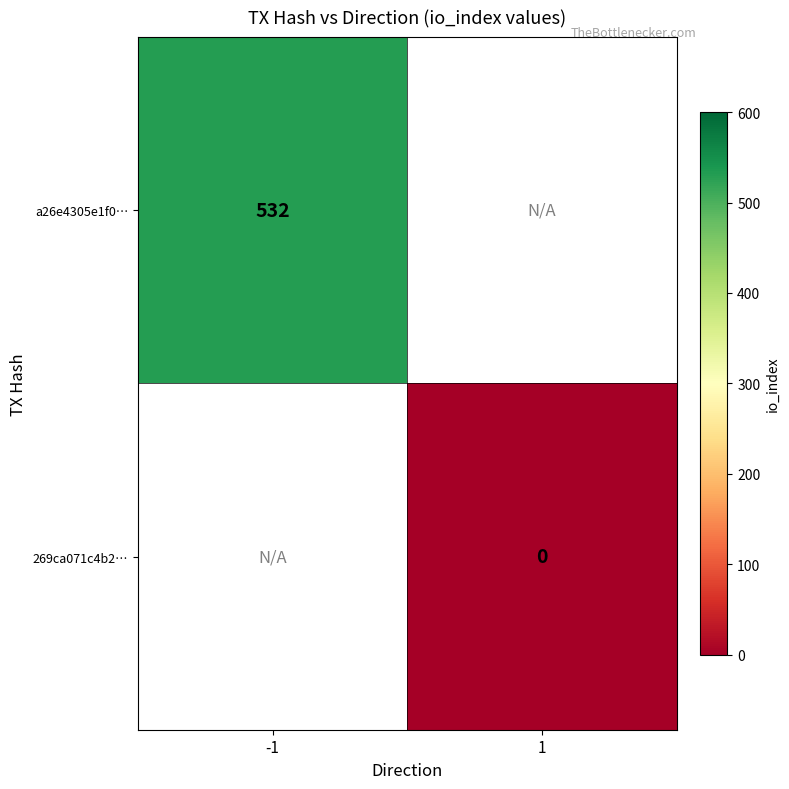

Which category has the highest value in the 269ca071c4b2… series?

-1